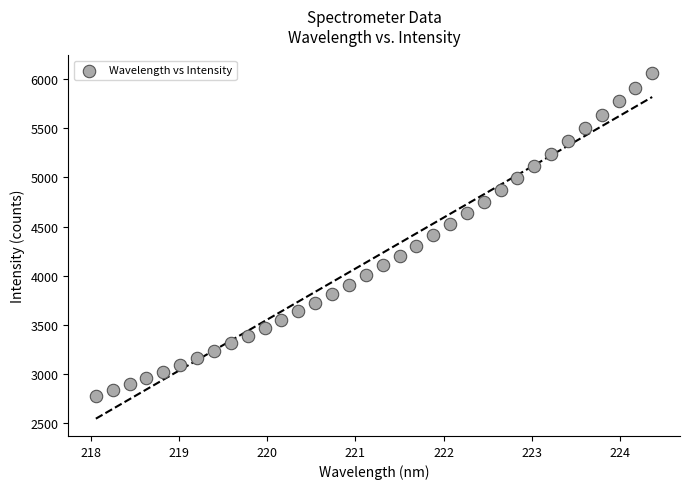

What is the range of X values (max minus min)?

6.3